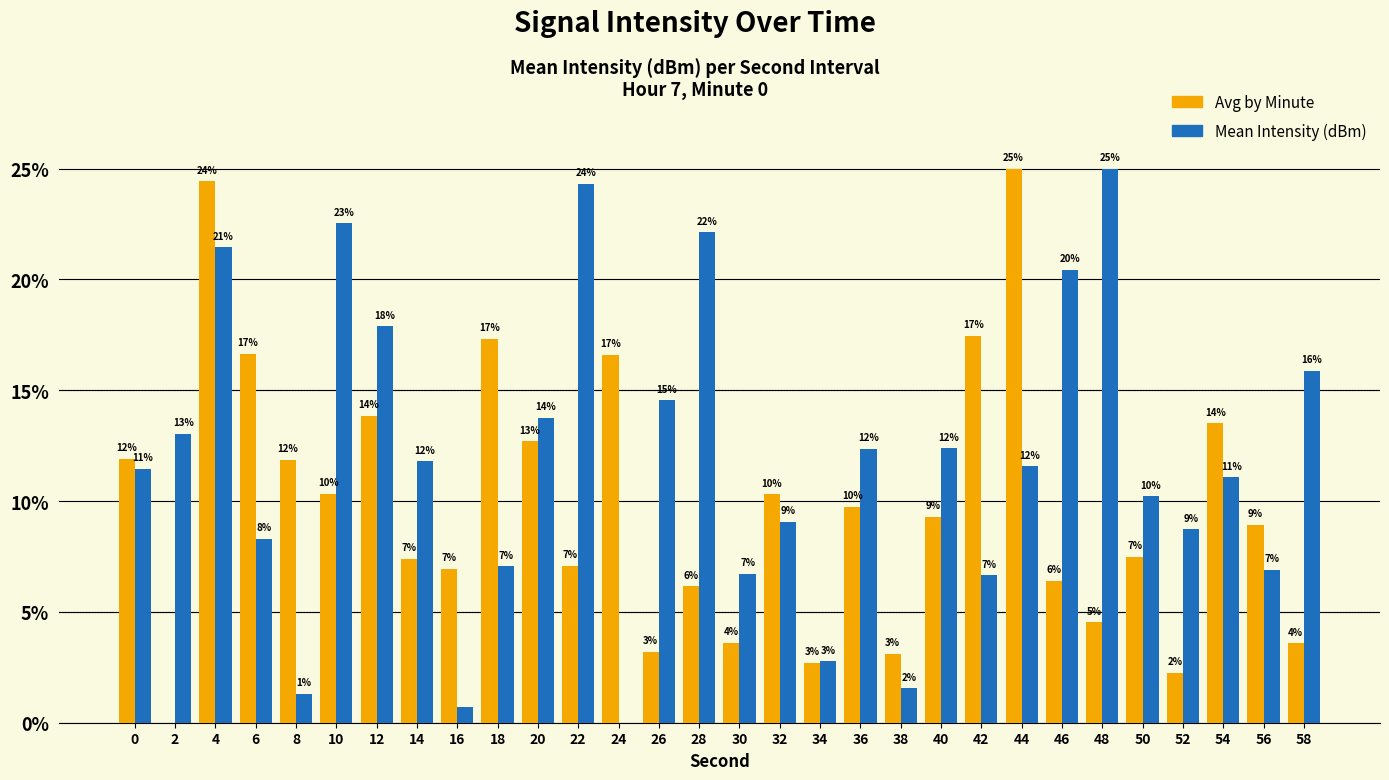

Is the value of Mean Intensity (dBm) at 28 greater than the value of Avg by Minute at 30?

Yes